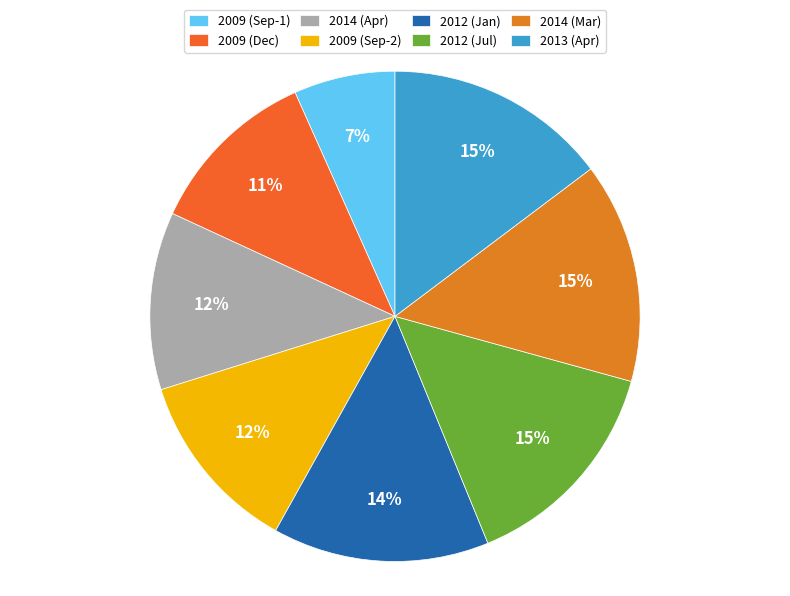

How many slices are in this pie chart?

8